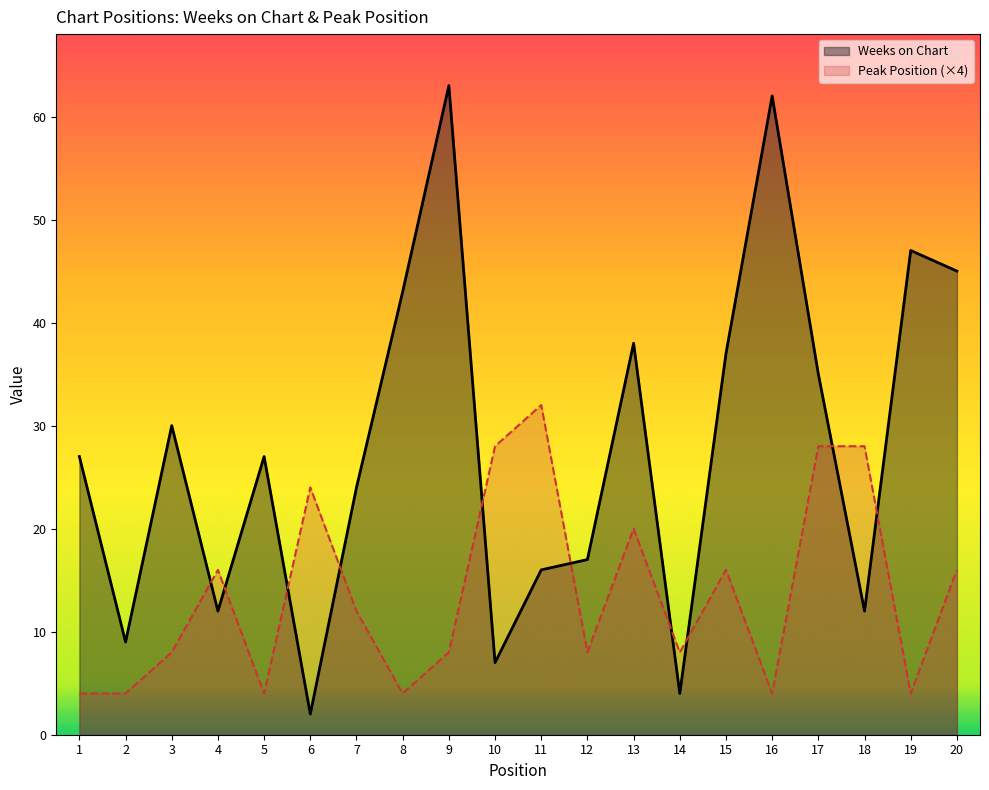

What is the difference between the maximum and minimum values in the Peak Position (×4) series?

28